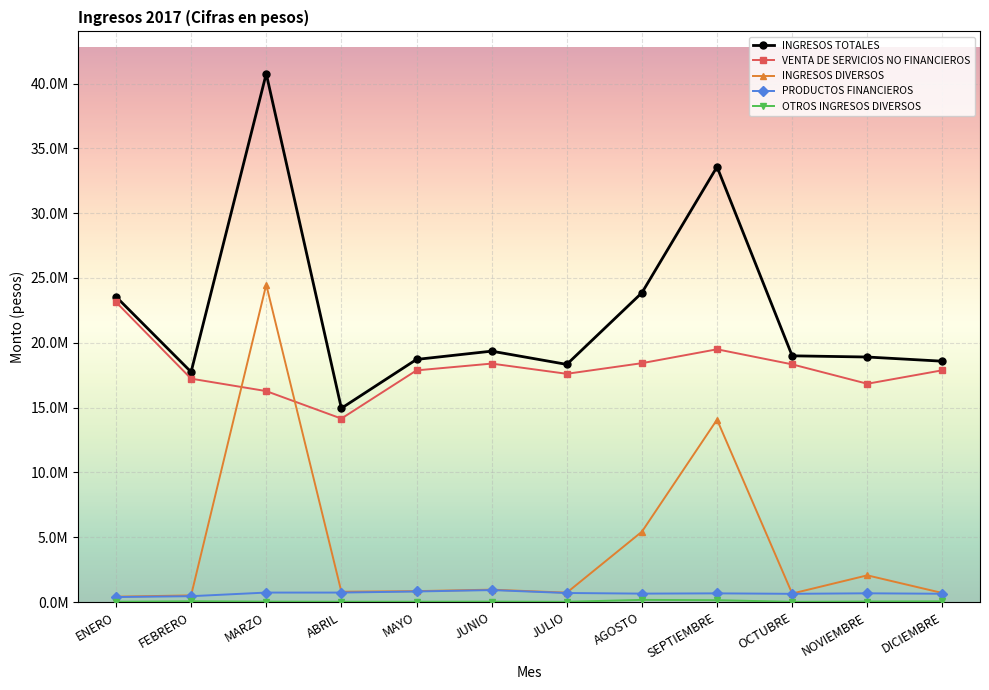

Does the chart have visible grid lines?

Yes